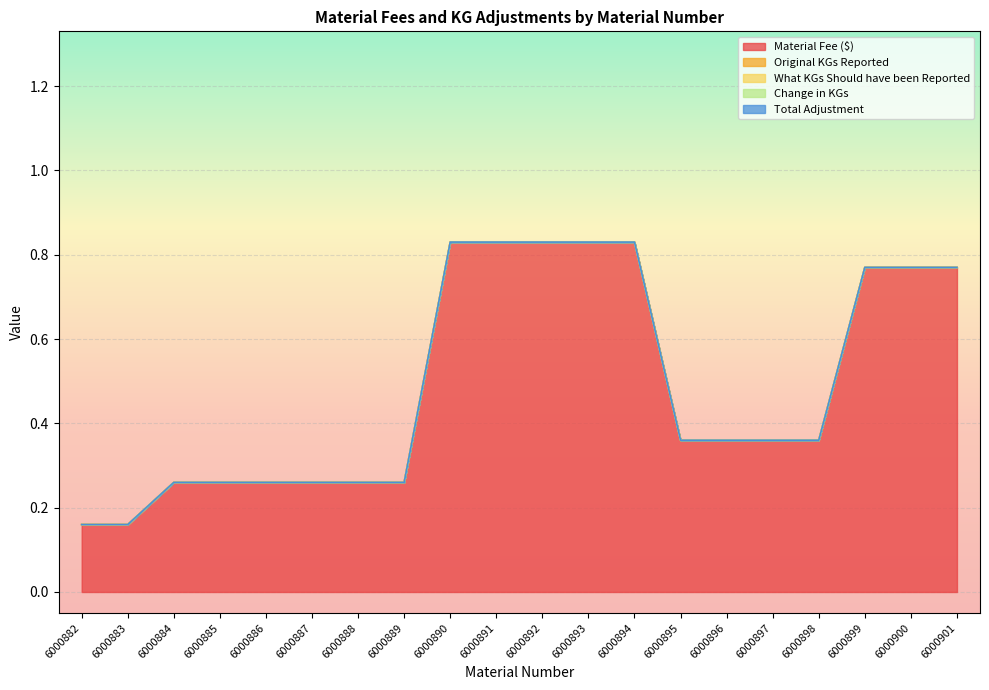

True or false: What KGs Should have been Reported and Material Fee ($) cross at least once.

False